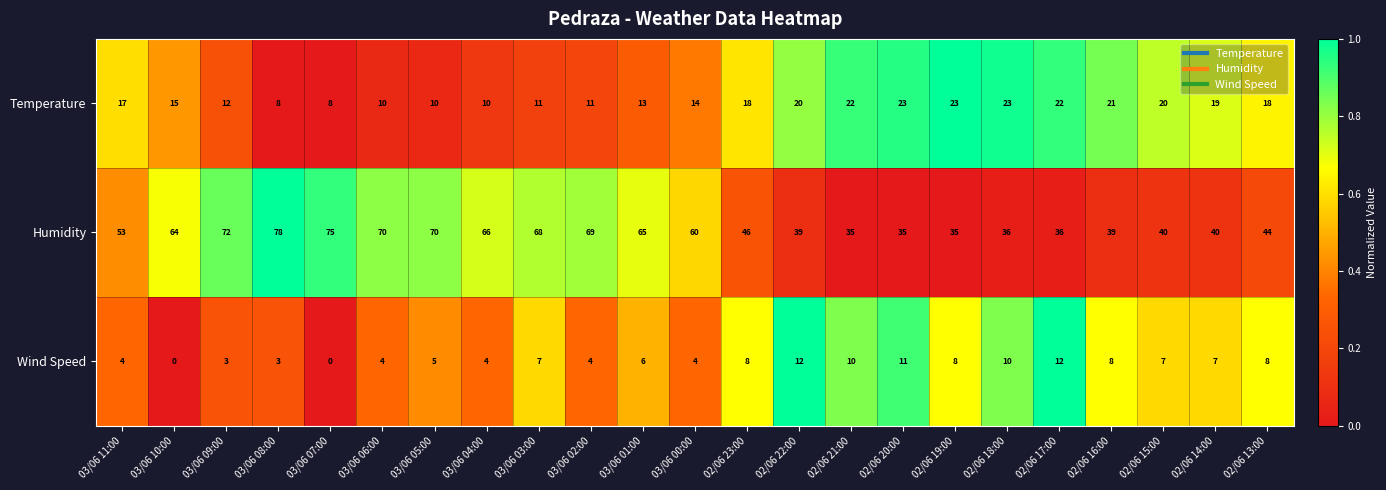

What is the sum of all Humidity values?

1235